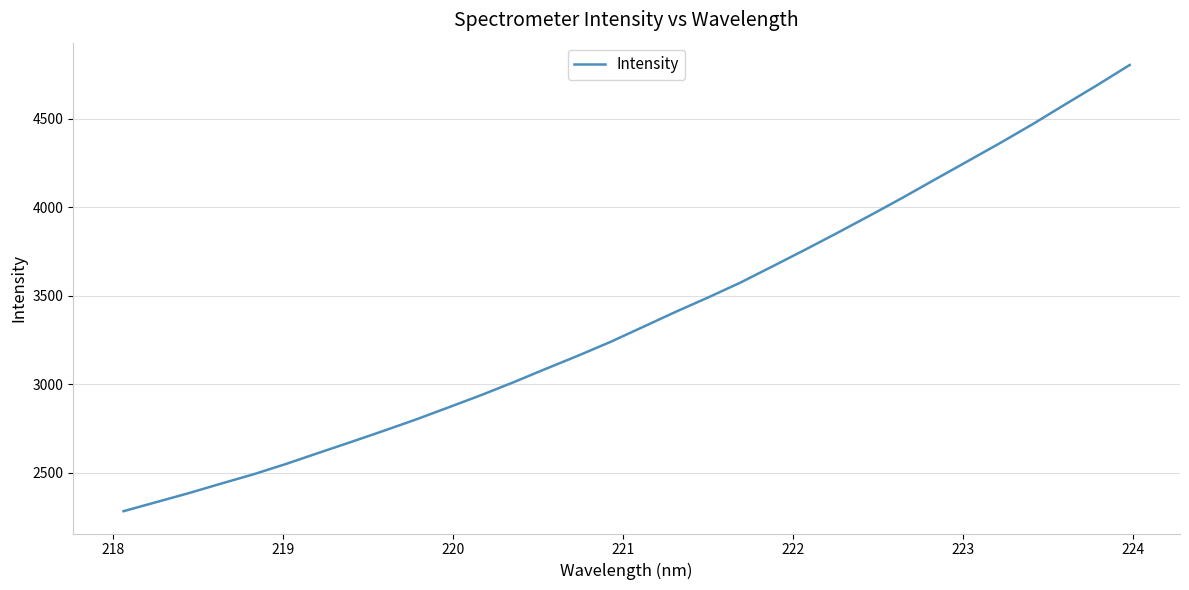

What is the smallest value displayed?

2282.3